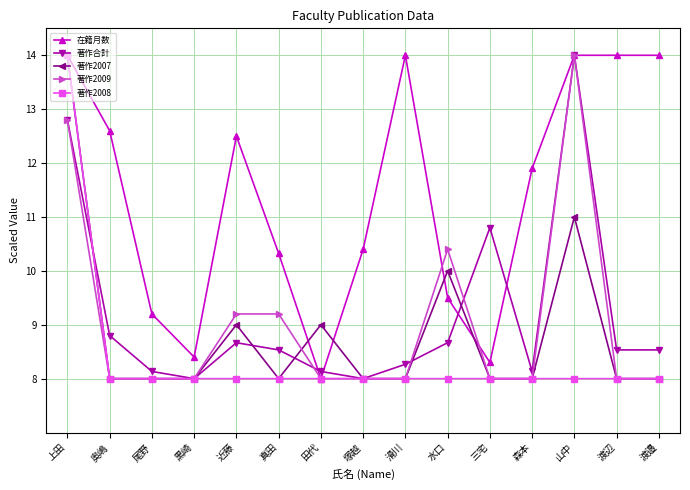

What is the label of the 14th point from the right?

奥嶋